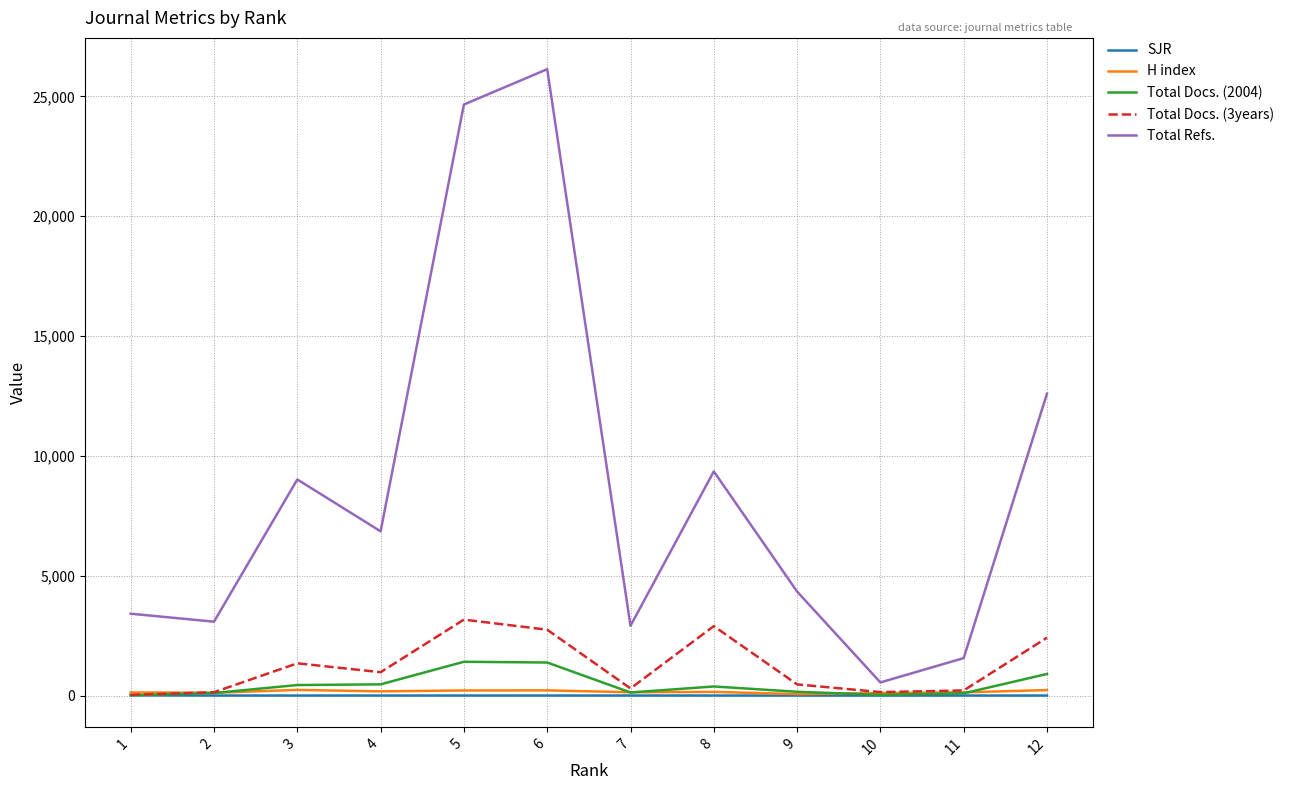

Which series has the widest spread of values?

Total Refs.